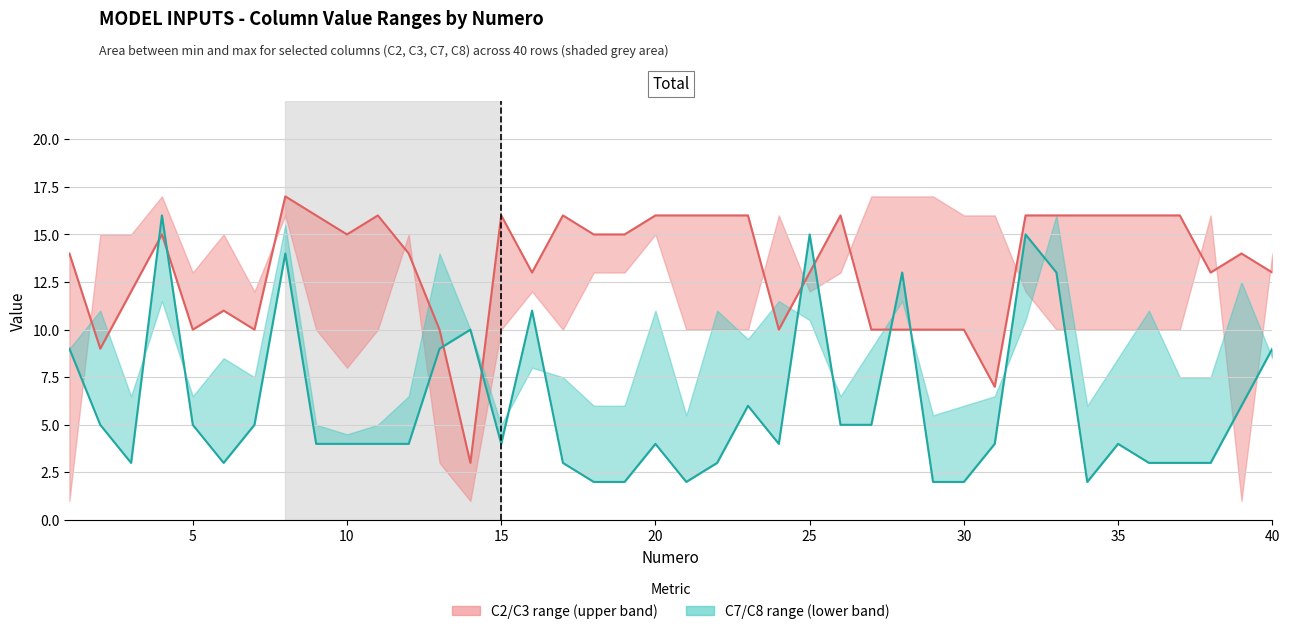

Is it true that C2 (max line) equals 8 at 25?

False